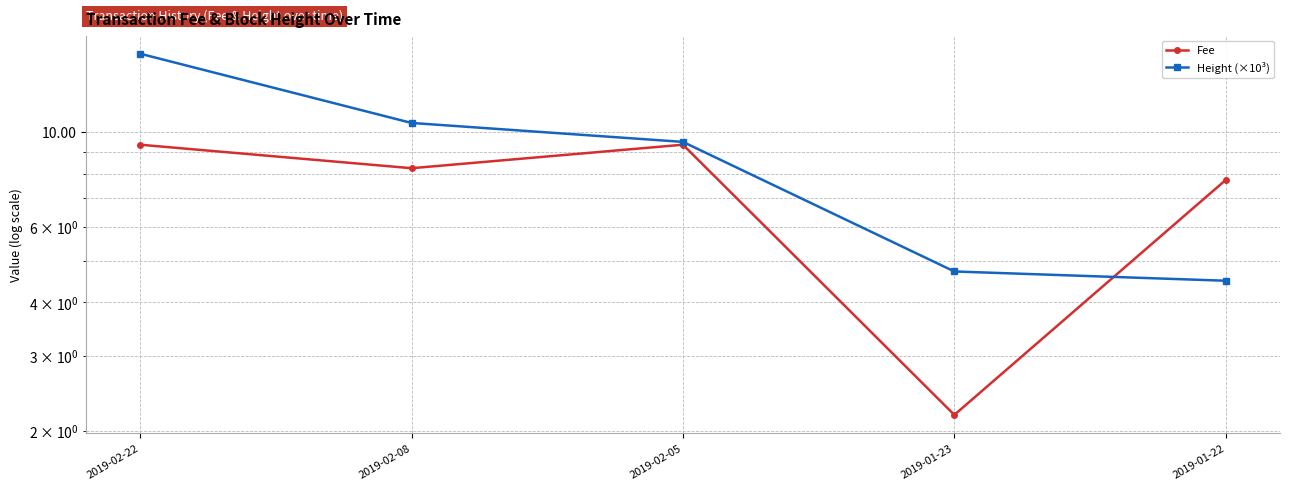

Which has a higher value, 2019-01-23 or 2019-02-08?

2019-02-08